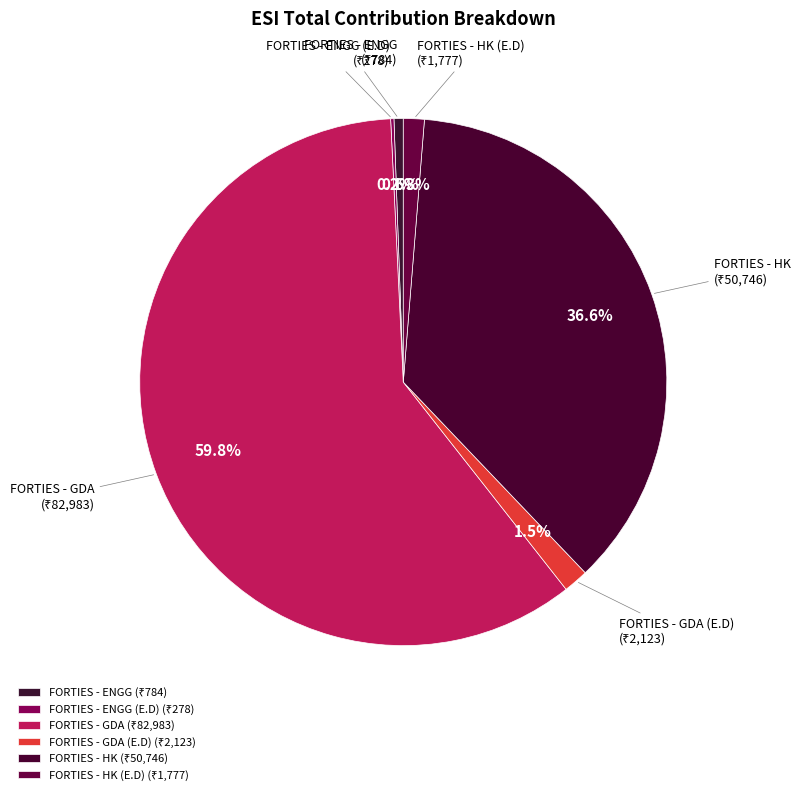

To the nearest percent, what is the average slice percentage?

17%